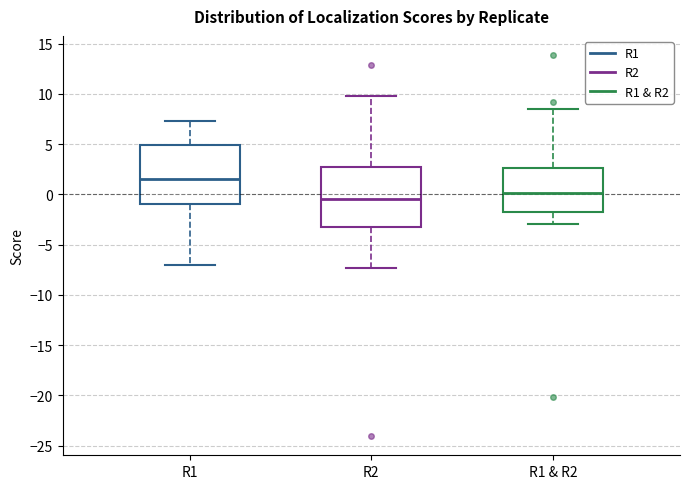

Reading left to right, transcribe this box plot: for each box, give where its median line is, the range the box spans, and where its two whiskers end, as read against the y-axis. The values are not printed on the chart, so give them approximately, as read against the axis.

R1: median 1.5, box -1.0 to 5.0, whiskers -7.0 to 7.5
R2: median -0.5, box -3.0 to 3.0, whiskers -7.5 to 10.0
R1 & R2: median 0.0, box -1.5 to 2.5, whiskers -3.0 to 8.5